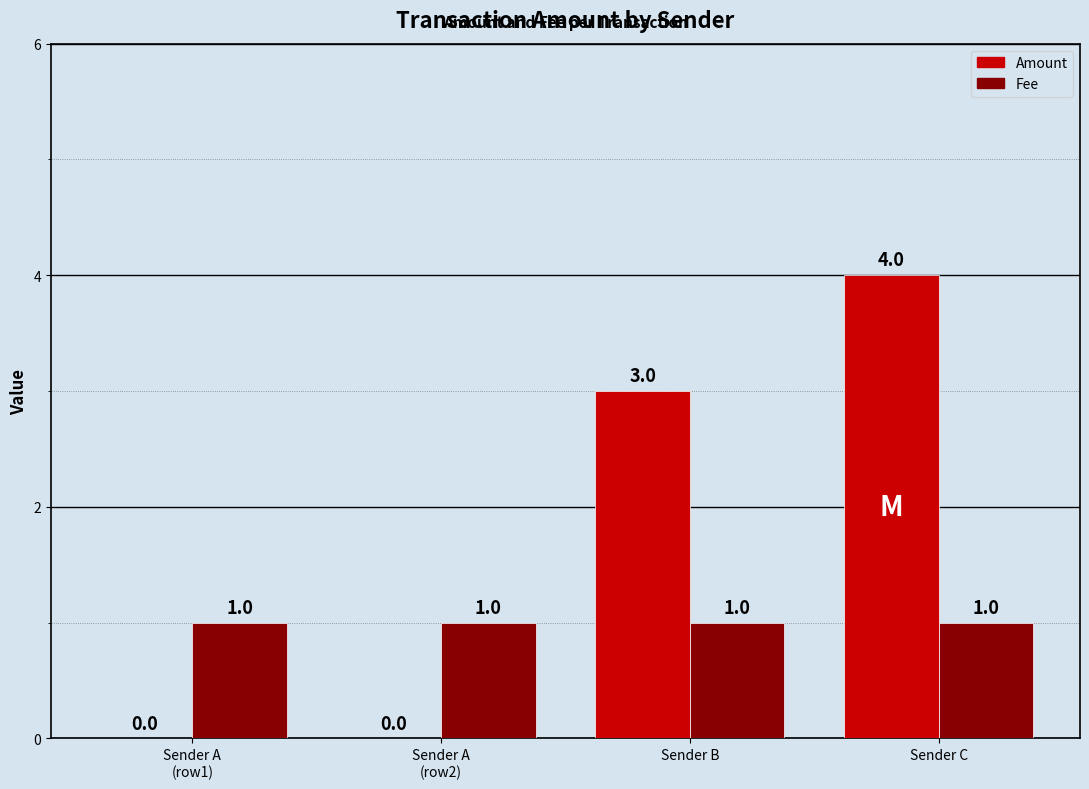

How many Amount values are between 0 and 4?

4